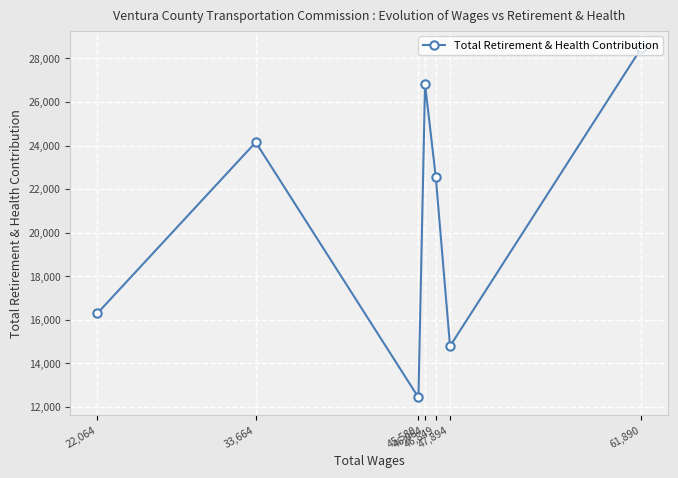

List the labels in order of value, smallest first.

45,580, 47,894, 22,064, 46,849, 33,664, 46,064, 61,890